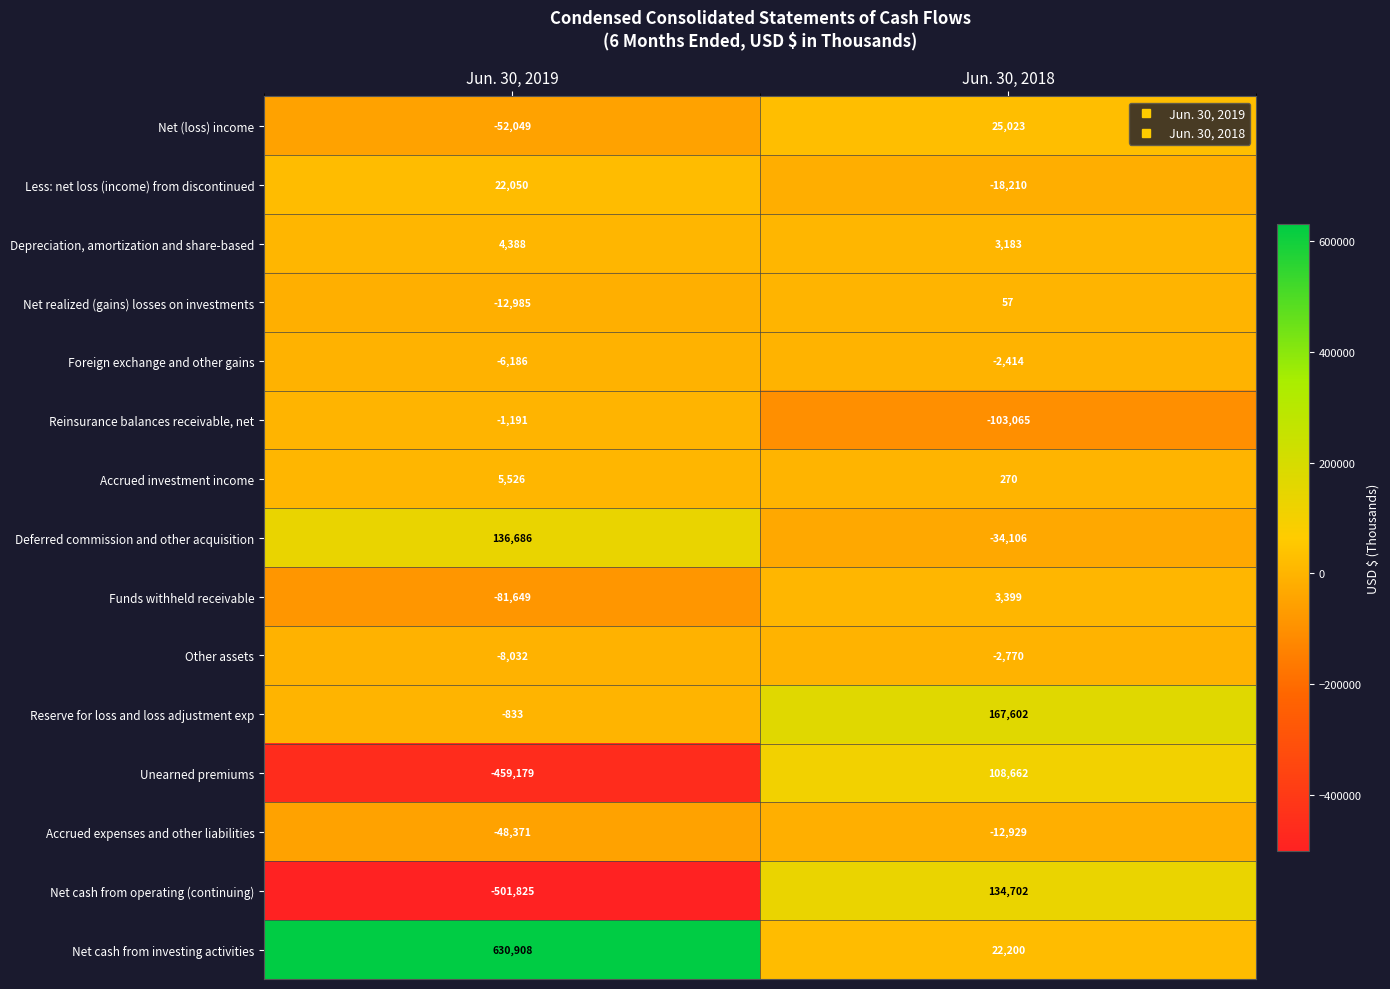

What is the difference between the Deferred commission and other acquisition values at Jun. 30, 2019 and Jun. 30, 2018?

170792